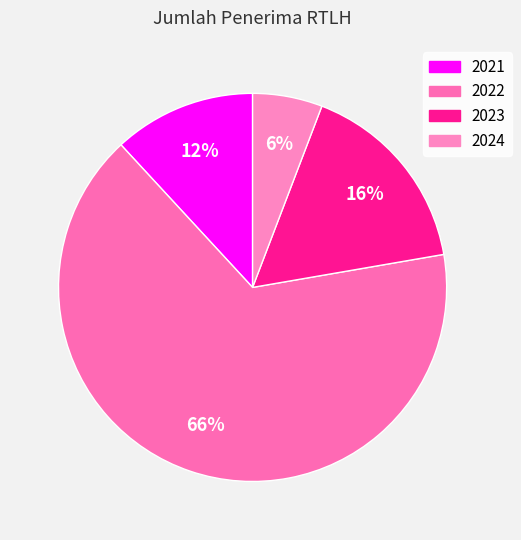

Rank the categories by value from highest to lowest.

2022, 2023, 2021, 2024